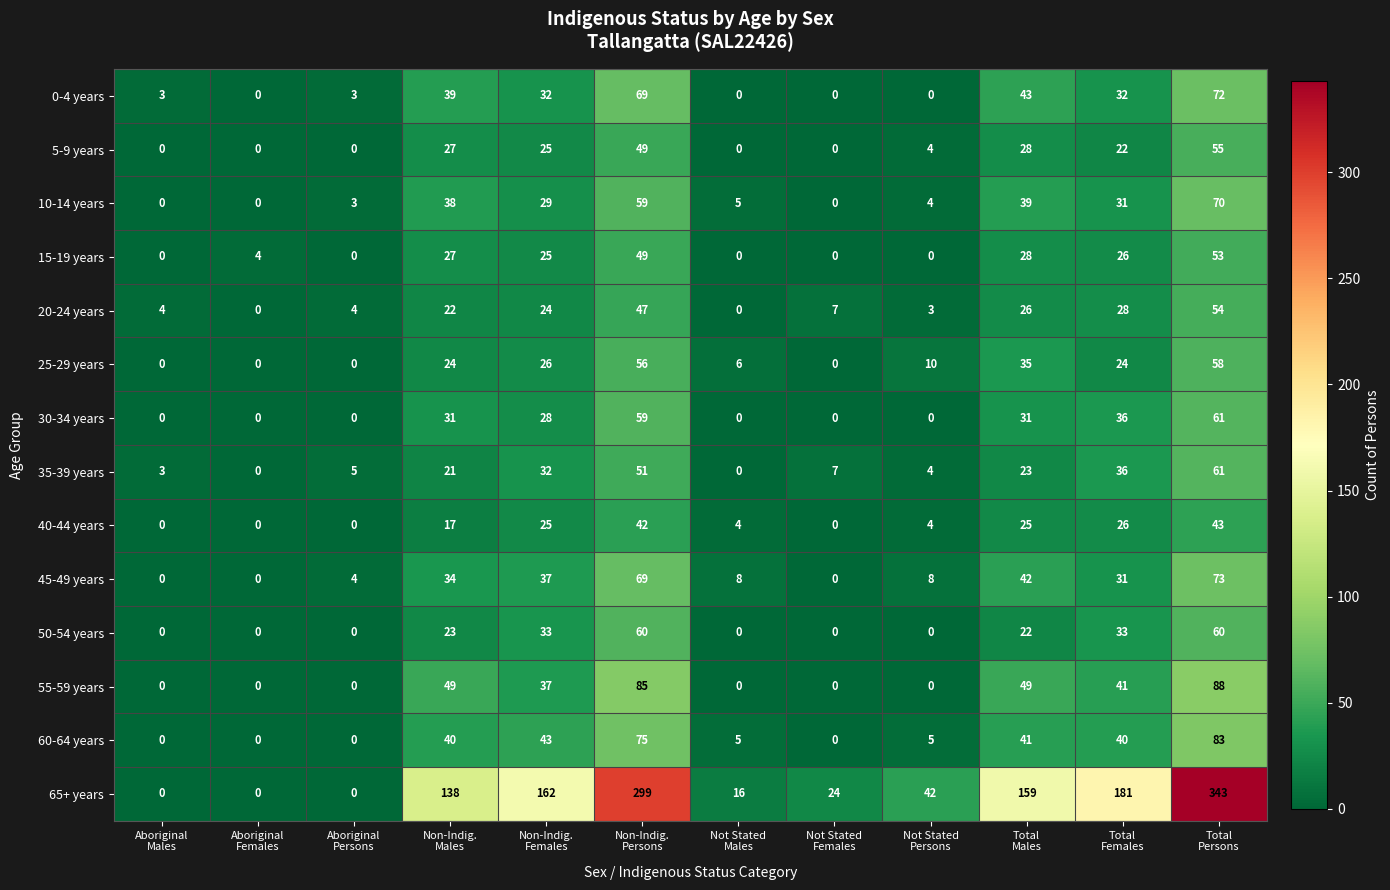

Which series has the largest total across all categories?

65+ years